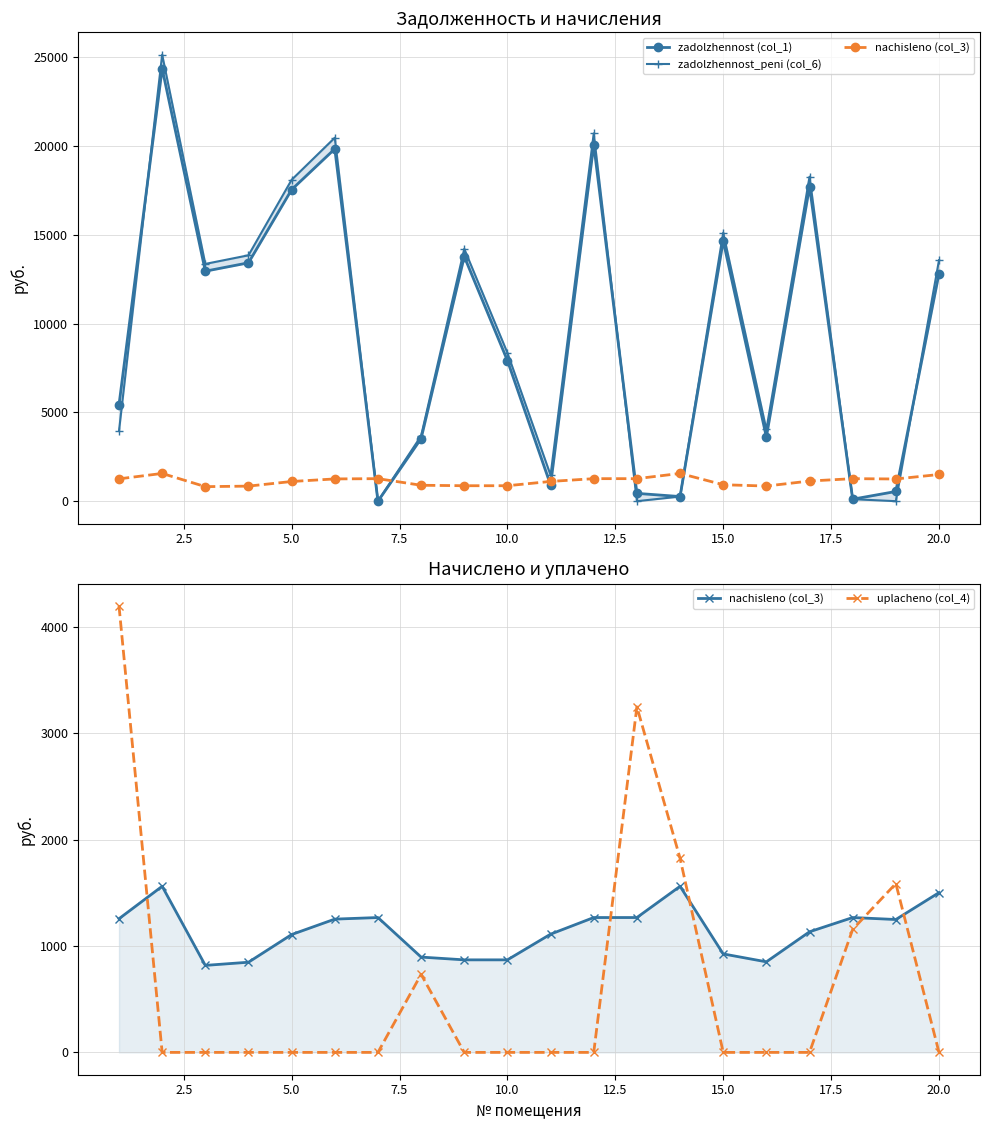

Which series has the largest total across all categories?

zadolzhennost_peni (col_6)